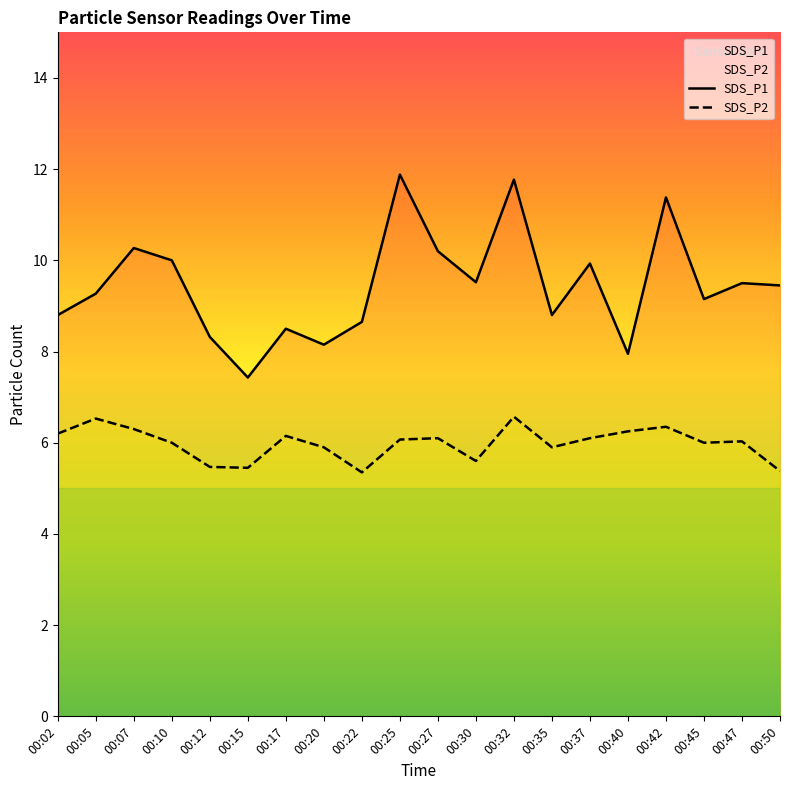

Reading left to right, list all the values displayed in this chart.

SDS_P1: 00:02=8.8	00:05=9.3	00:07=10.3	00:10=10.0	00:12=8.3	00:15=7.4	00:17=8.5	00:20=8.2	00:22=8.7	00:25=11.9	00:27=10.2	00:30=9.5	00:32=11.8	00:35=8.8	00:37=9.9	00:40=8.0	00:42=11.4	00:45=9.2	00:47=9.5	00:50=9.4
SDS_P2: 00:02=6.2	00:05=6.5	00:07=6.3	00:10=6.0	00:12=5.5	00:15=5.5	00:17=6.2	00:20=5.9	00:22=5.3	00:25=6.1	00:27=6.1	00:30=5.6	00:32=6.6	00:35=5.9	00:37=6.1	00:40=6.2	00:42=6.3	00:45=6.0	00:47=6.0	00:50=5.4